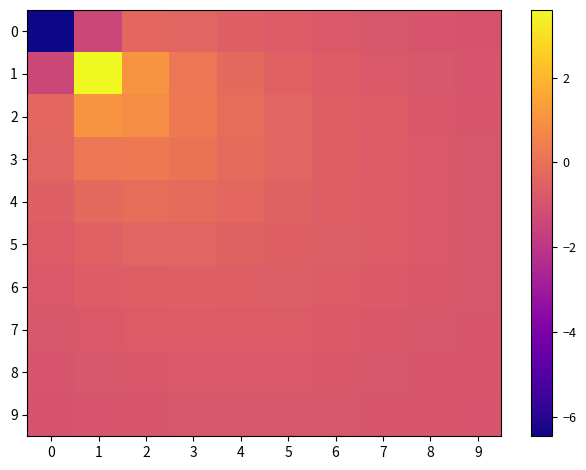

At which category is the sum across all series the highest?

1